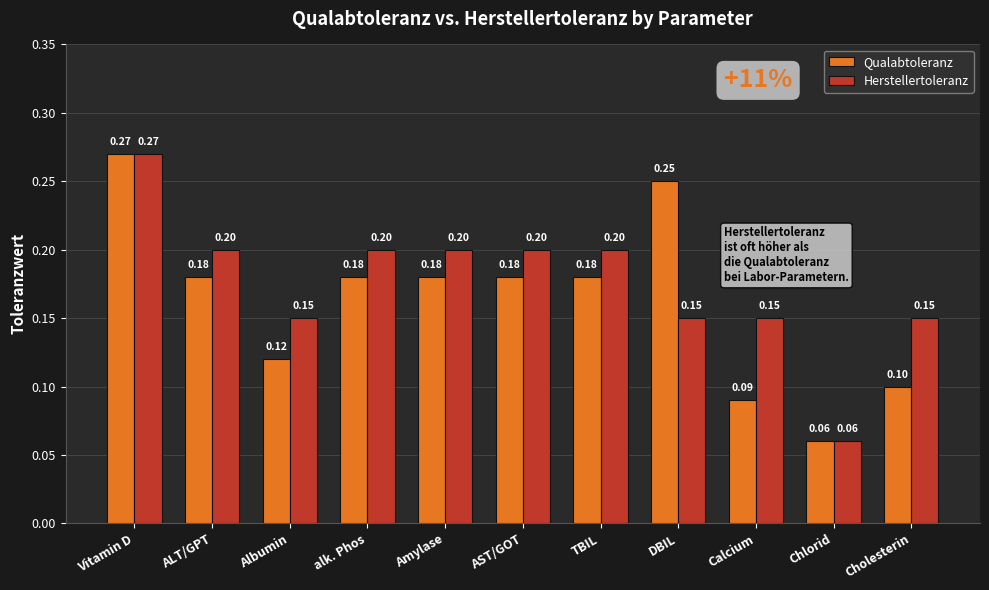

Is it true that Qualabtoleranz equals 0.1 at Albumin?

True